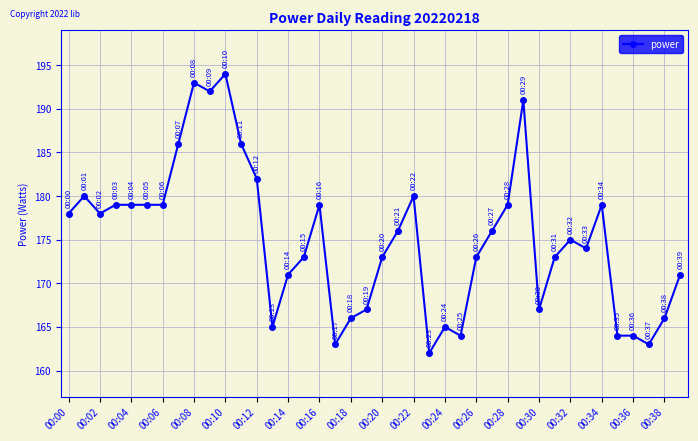

What is the average value?

175